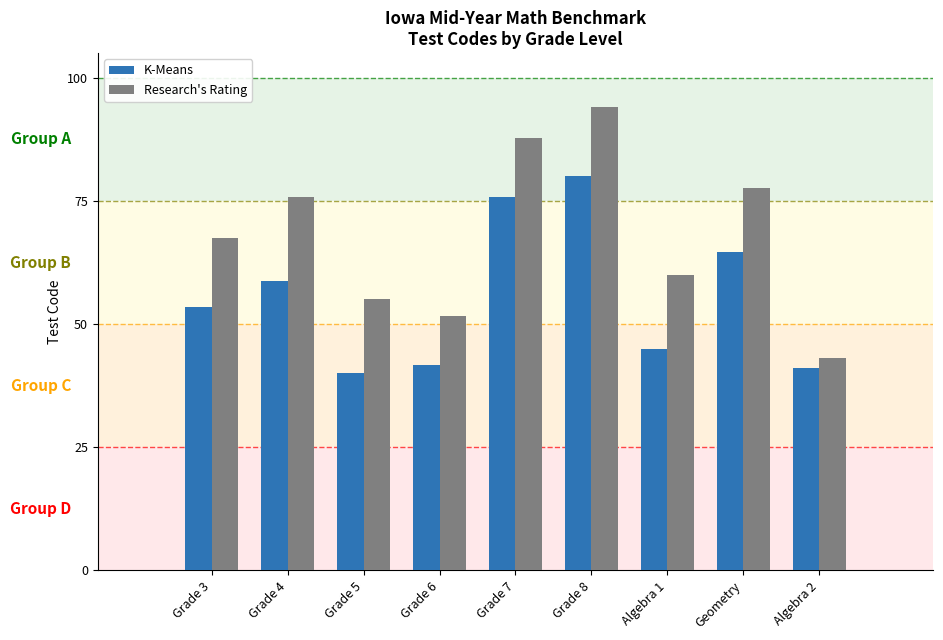

What is the difference between the maximum and minimum values in the Research's Rating series?

50.9